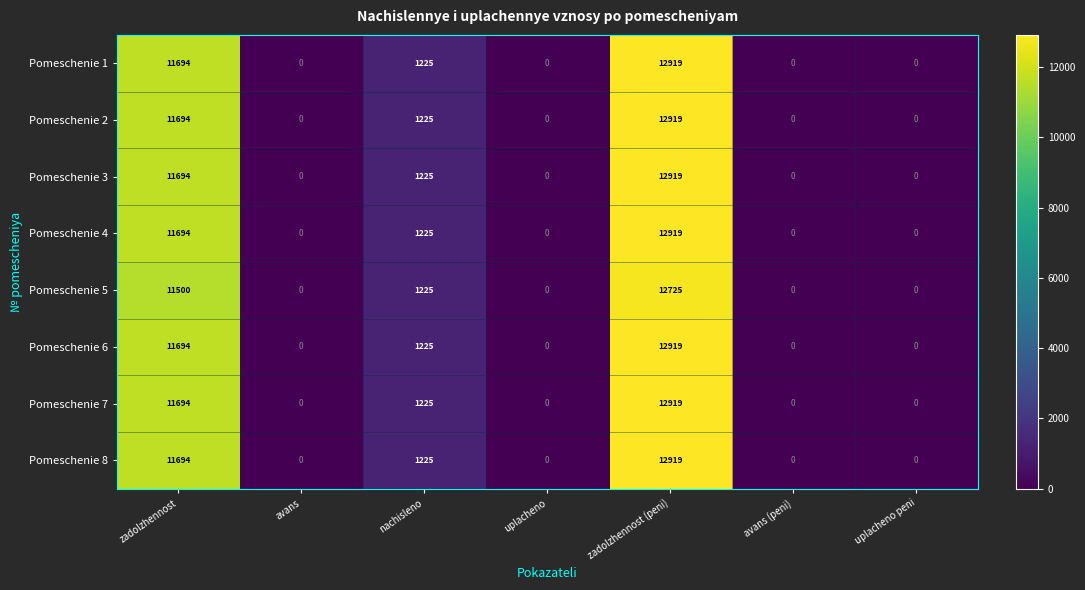

Is it true that Pomeschenie 2 equals 2625 at zadolzhennost (peni)?

False